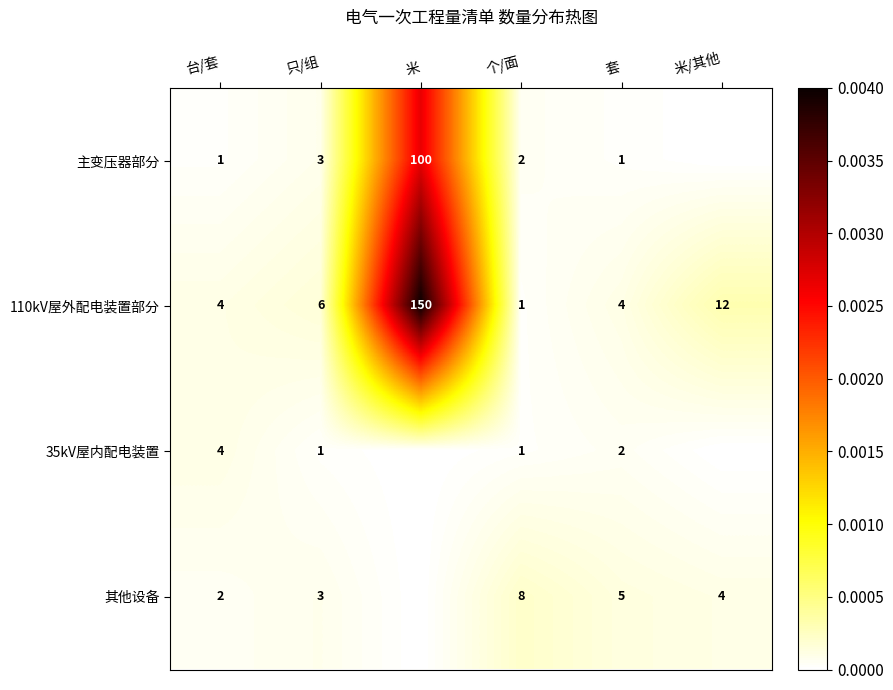

Between 米/其他 and 台/套, which is larger?

台/套